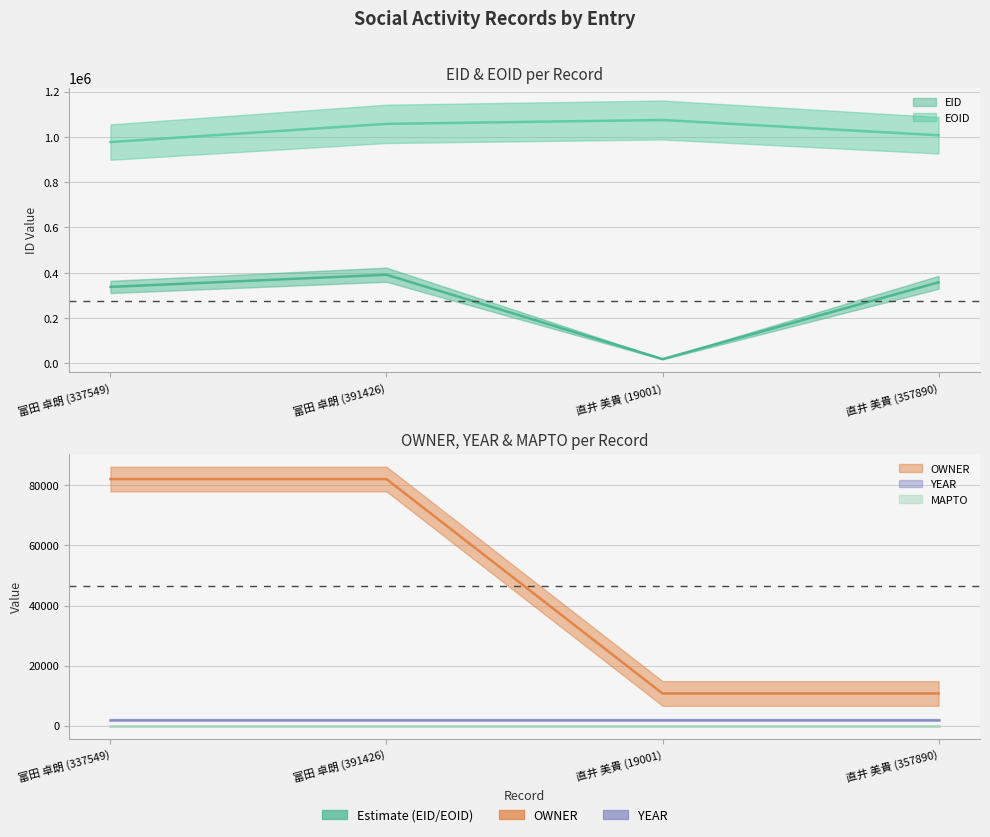

What is the sum of the EID values at 富田 卓朗 (337549) and 直井 美貴 (19001)?

356550